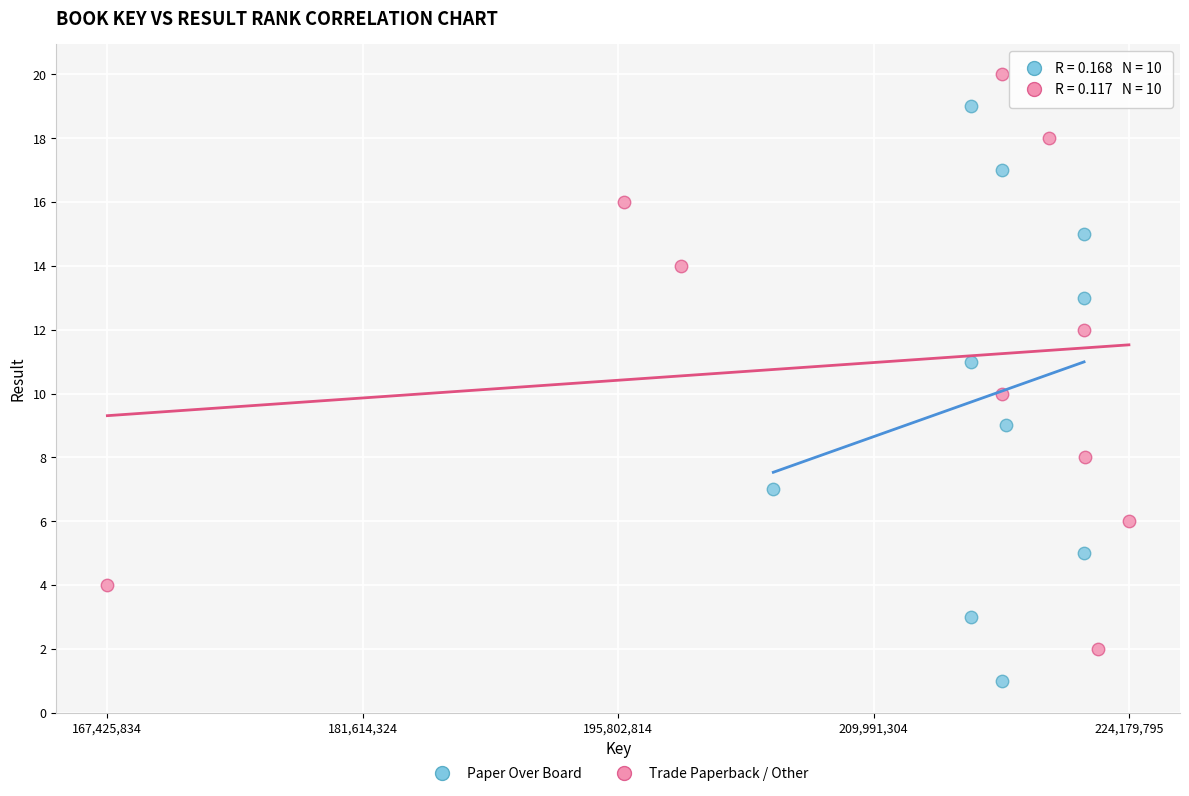

Which series contains the lowest Y value?

Paper Over Board